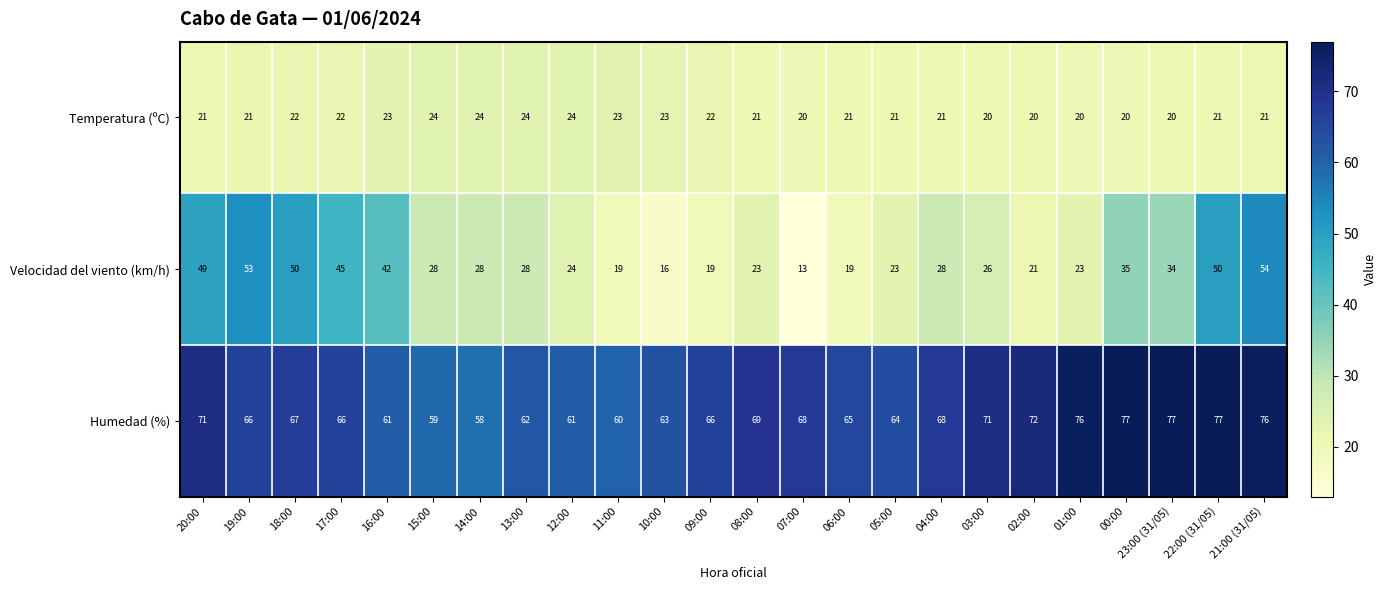

Is it true that Temperatura (ºC) equals 41 at 13:00?

False